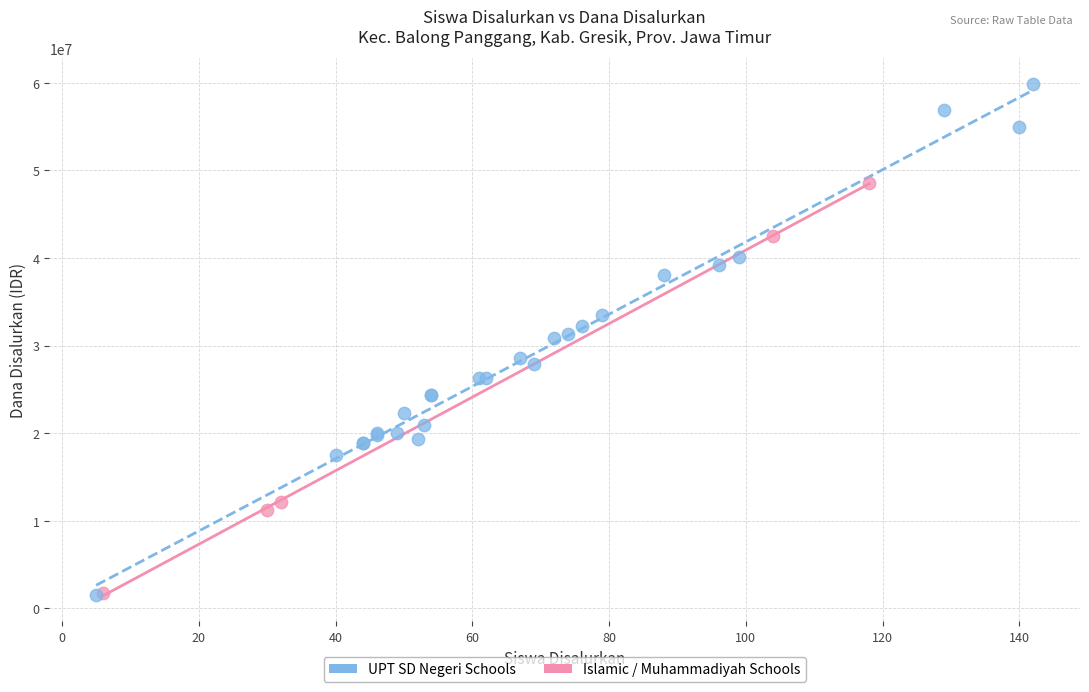

Which series contains the highest Y value?

UPT SD Negeri Schools